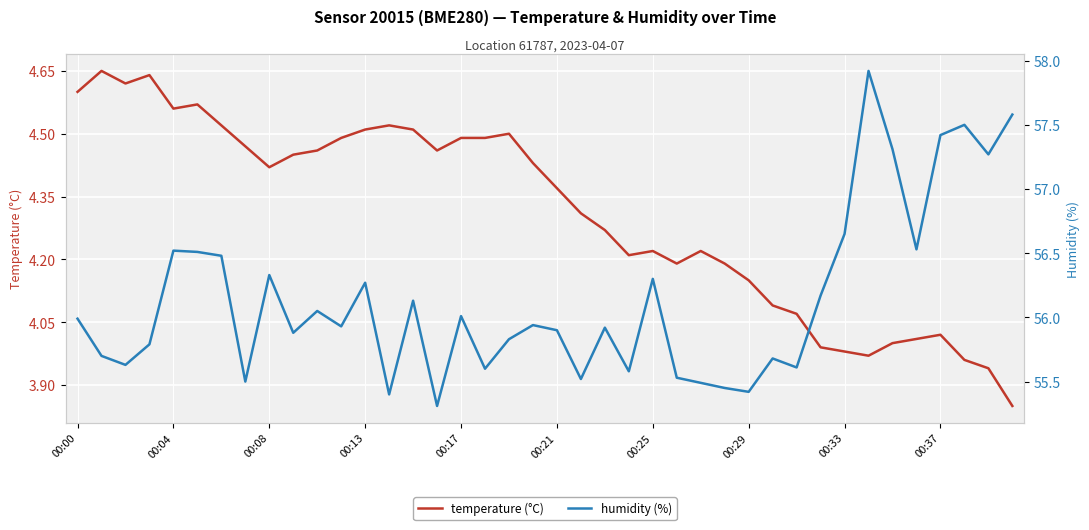

What is the label of the 40th point from the right?

00:00